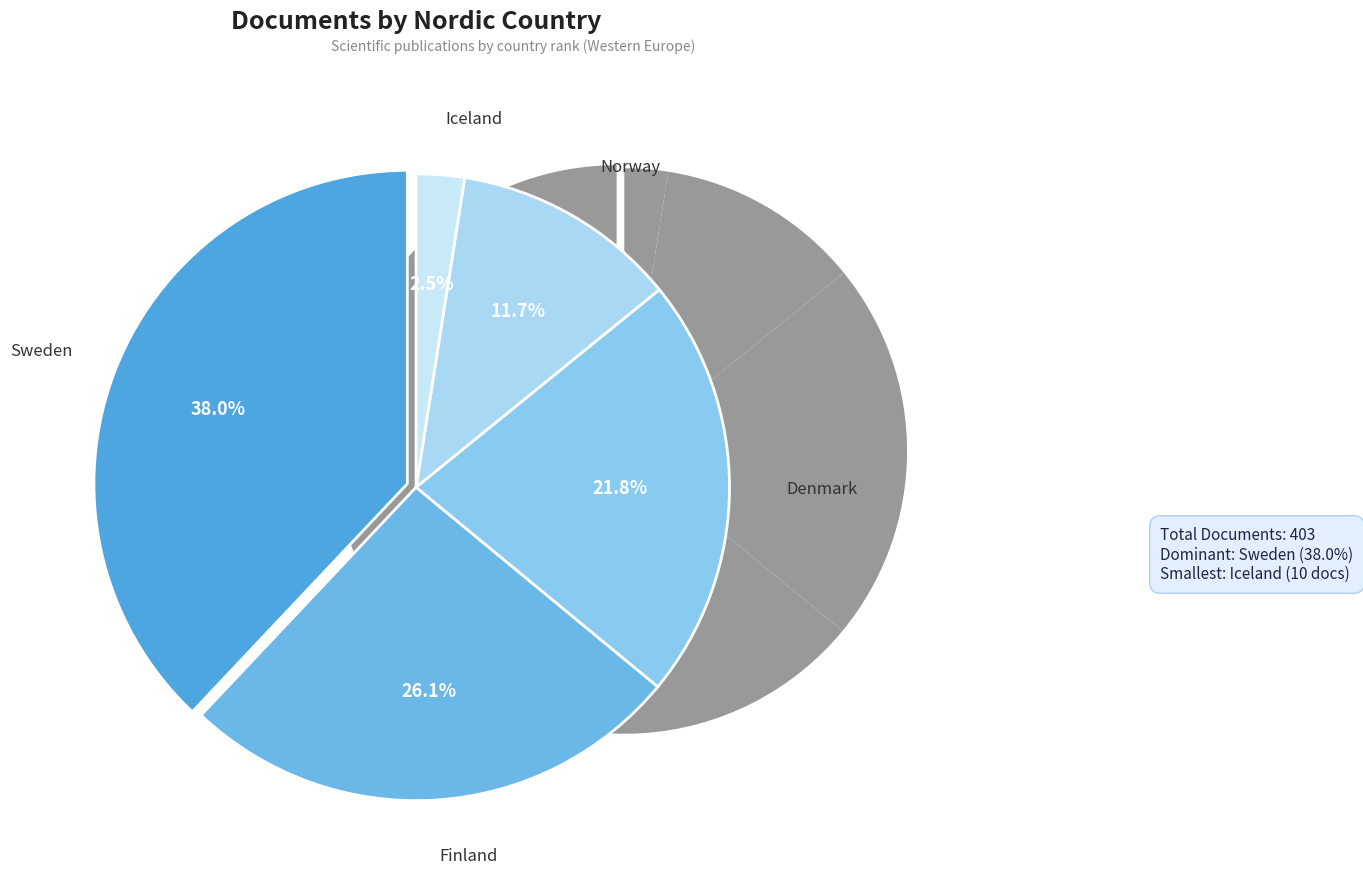

What portion of the pie excludes Sweden?

62.0%